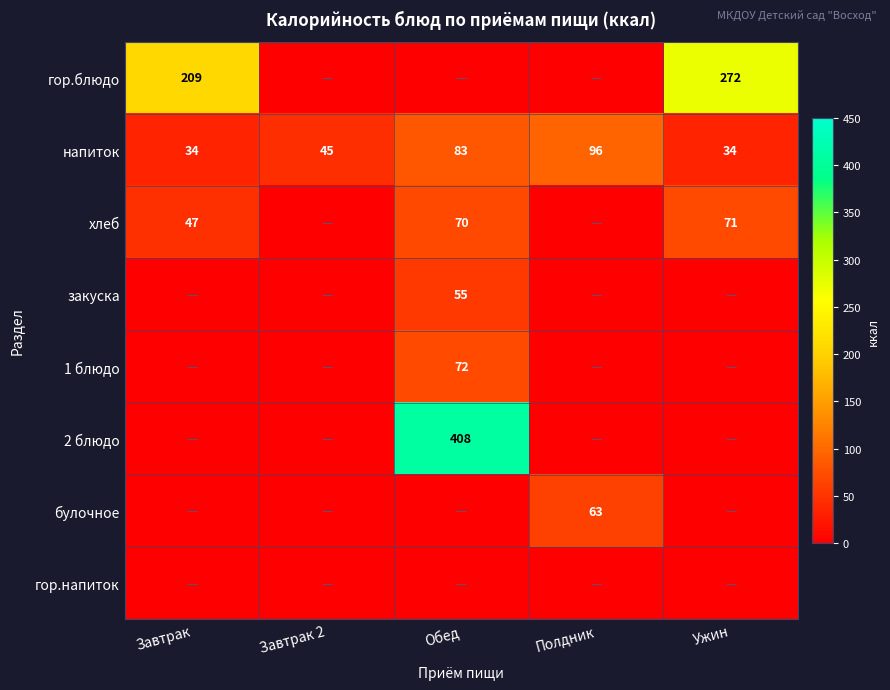

The закуска series shows 19 at Обед. True or false?

False